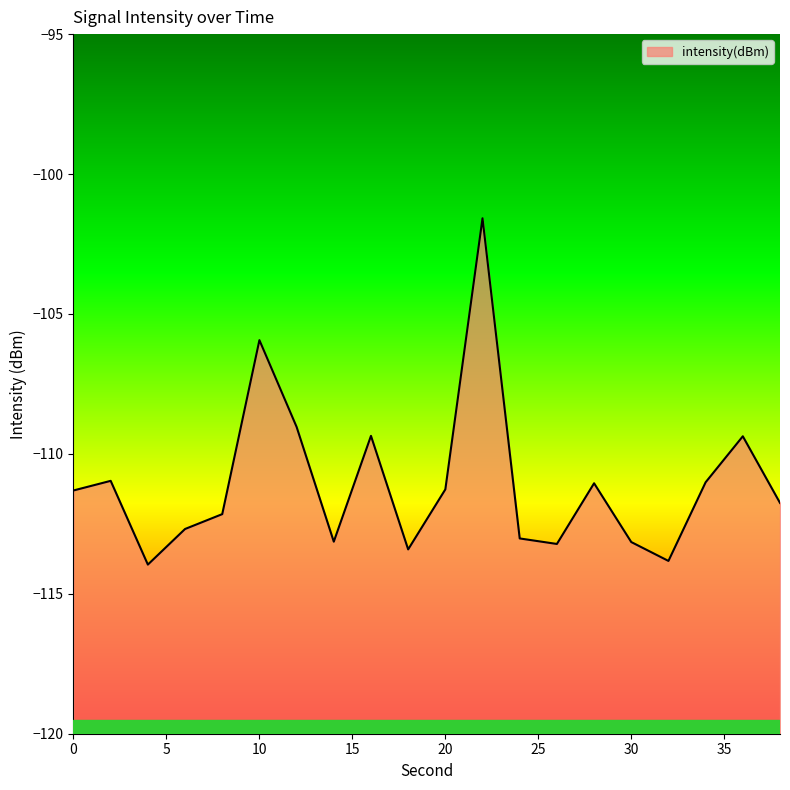

Reading right to left, list all the values displayed in this chart.

38=-111.8	36=-109.4	34=-111.0	32=-113.8	30=-113.2	28=-111.1	26=-113.2	24=-113.0	22=-101.6	20=-111.3	18=-113.4	16=-109.4	14=-113.1	12=-109.0	10=-105.9	8=-112.2	6=-112.7	4=-114.0	2=-111.0	0=-111.3